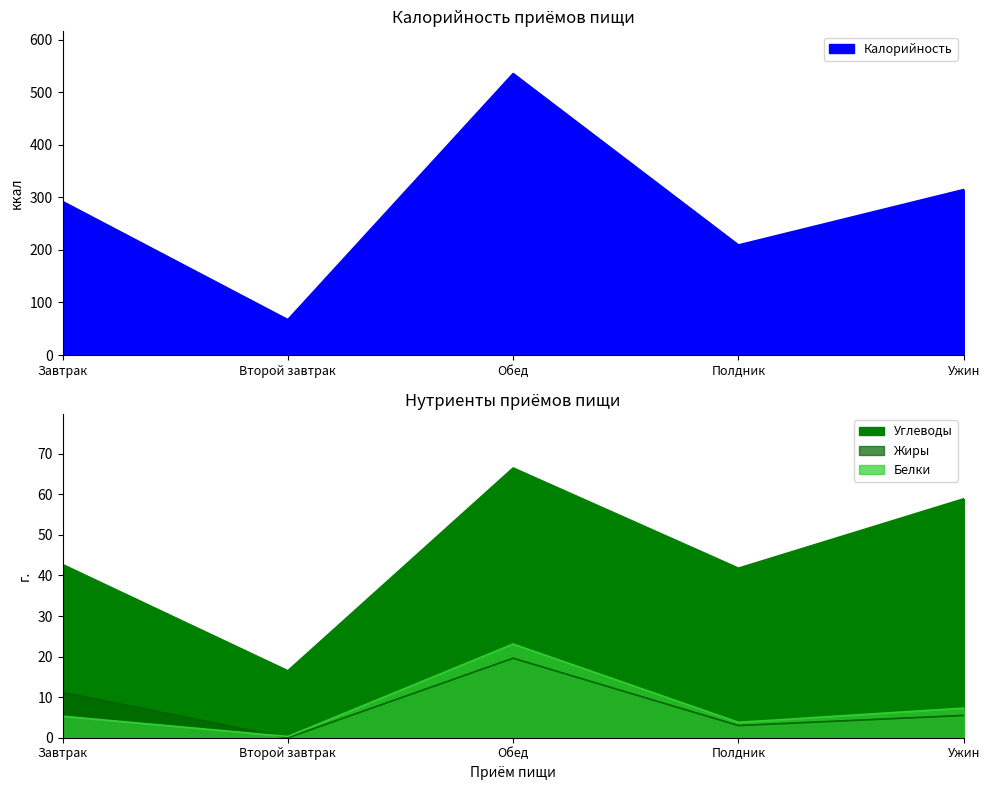

Is it true that Белки equals 3.8 at Полдник?

True